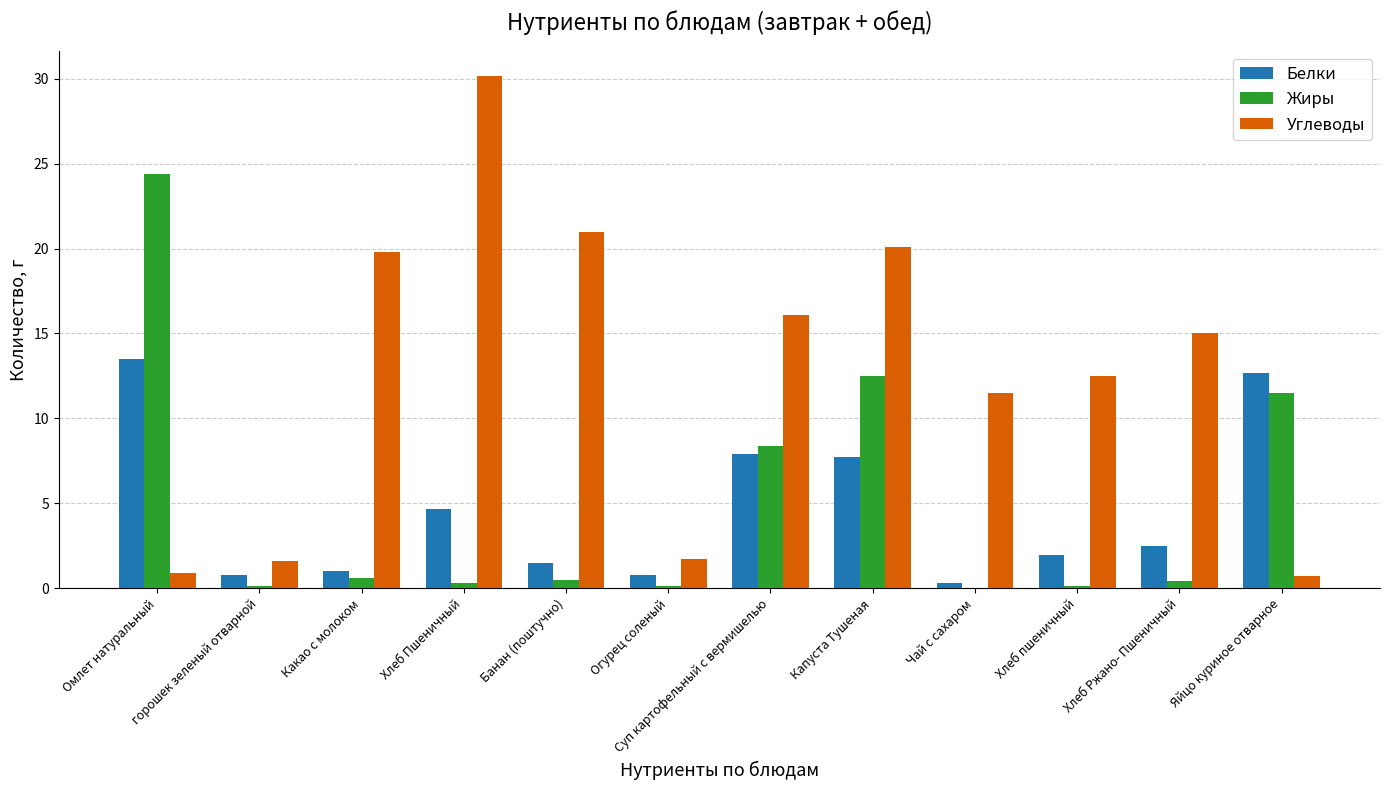

The Жиры series shows 13.9 at Суп картофельный с вермишелью. True or false?

False